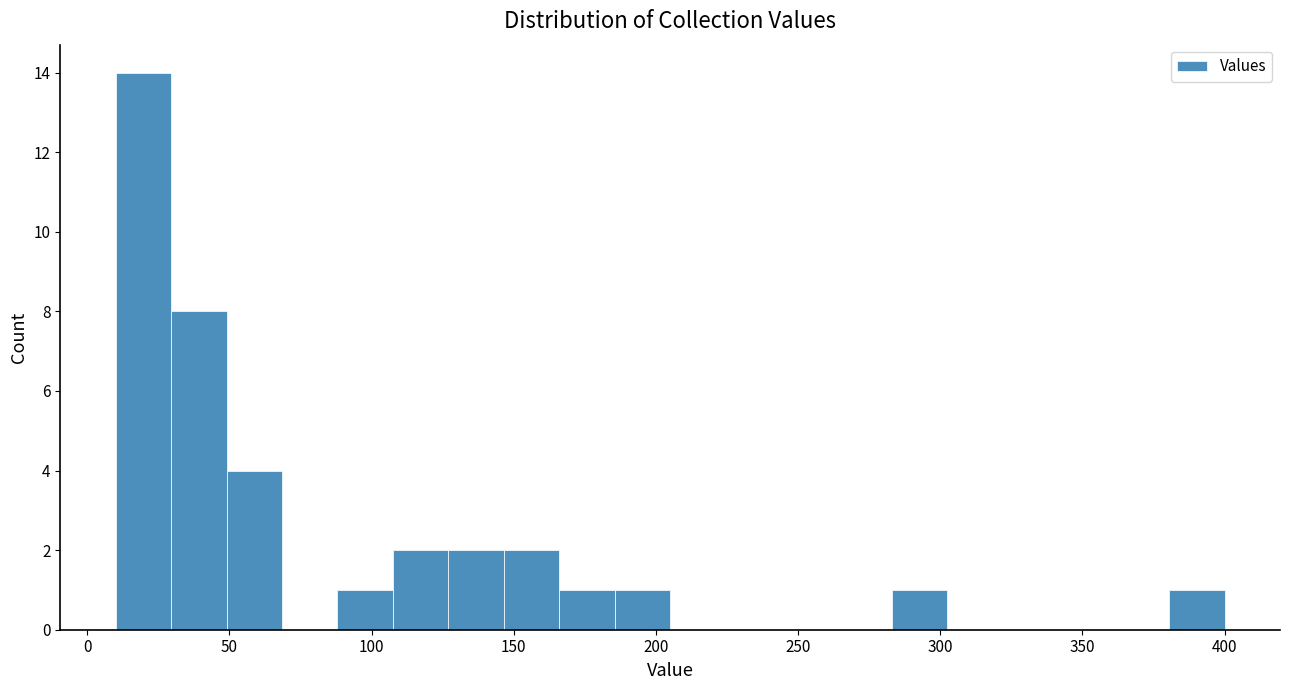

Around what value on the x-axis is the tallest bar? Give the approximate position of its centre, as read against the axis.

20